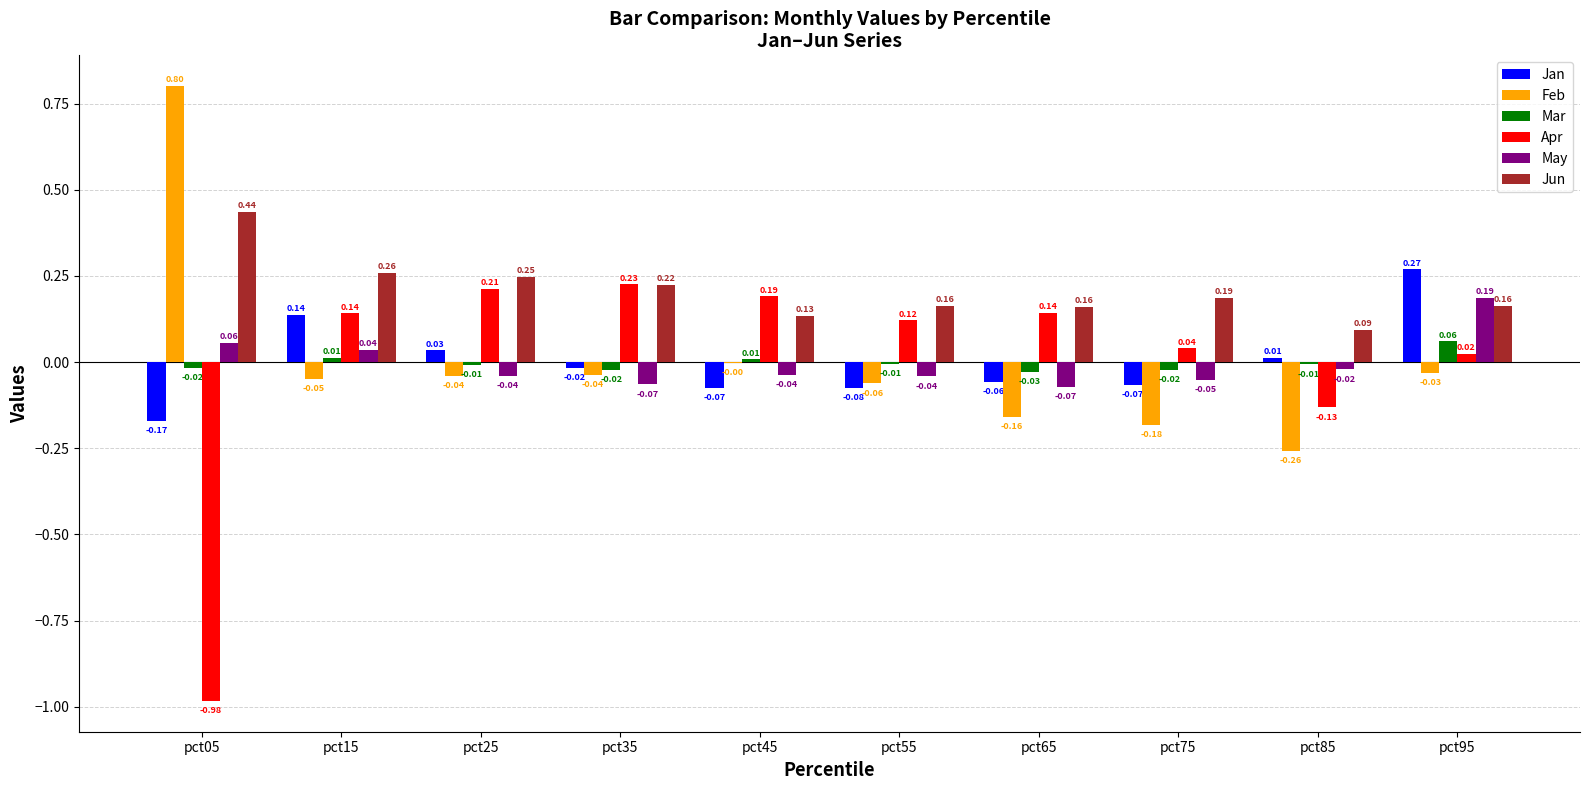

Which series changed the most between pct15 and pct65?

Jan